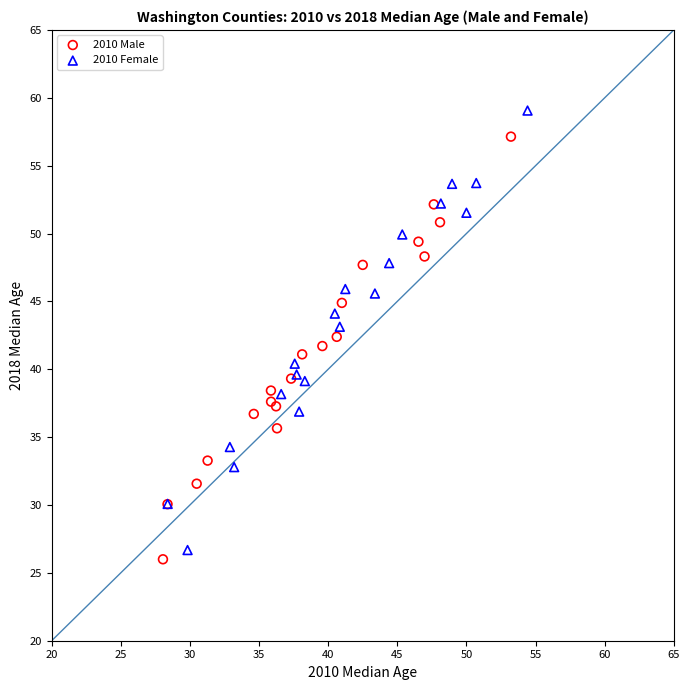

What are all the series names shown in the legend?

2010 Male, 2010 Female